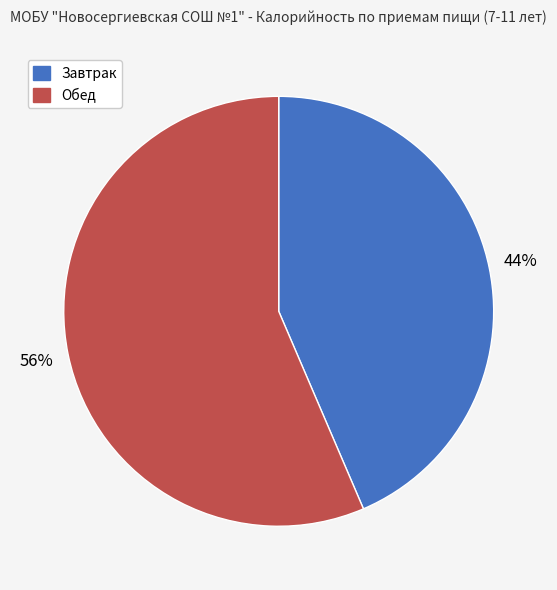

How many slices are in this pie chart?

2